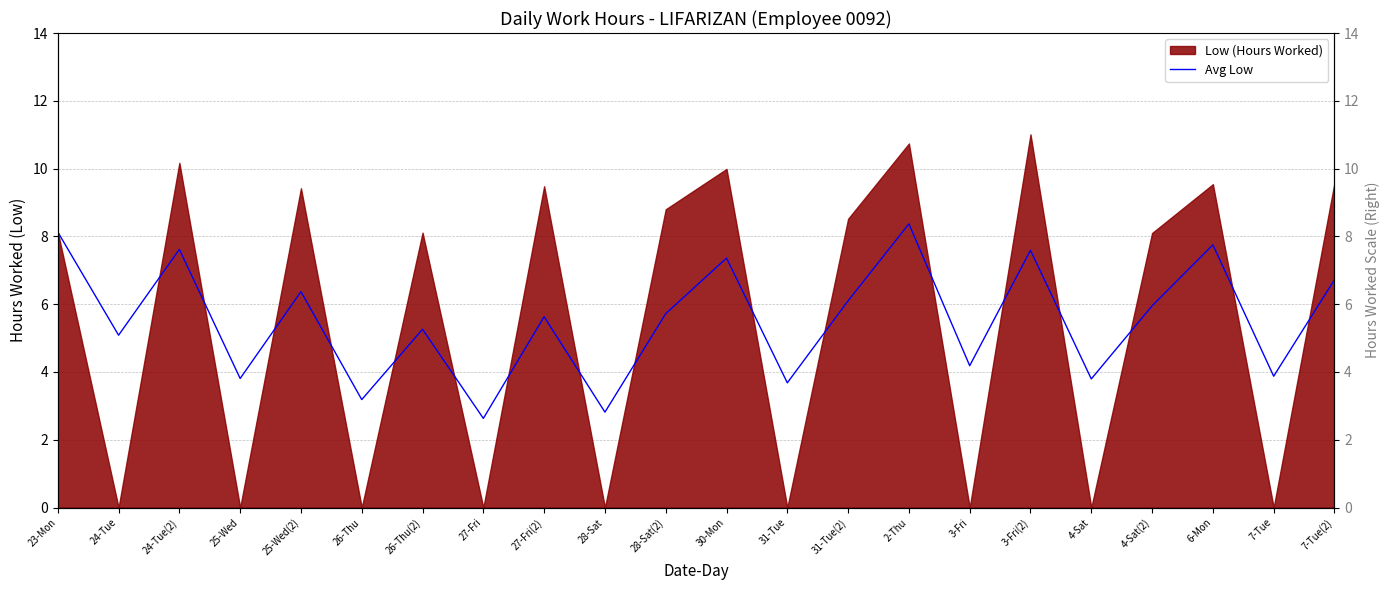

List the labels in order of value, smallest first.

27-Fri, 28-Sat, 26-Thu, 31-Tue, 4-Sat, 25-Wed, 7-Tue, 3-Fri, 24-Tue, 26-Thu(2), 27-Fri(2), 28-Sat(2), 4-Sat(2), 31-Tue(2), 25-Wed(2), 7-Tue(2), 30-Mon, 3-Fri(2), 24-Tue(2), 6-Mon, 23-Mon, 2-Thu